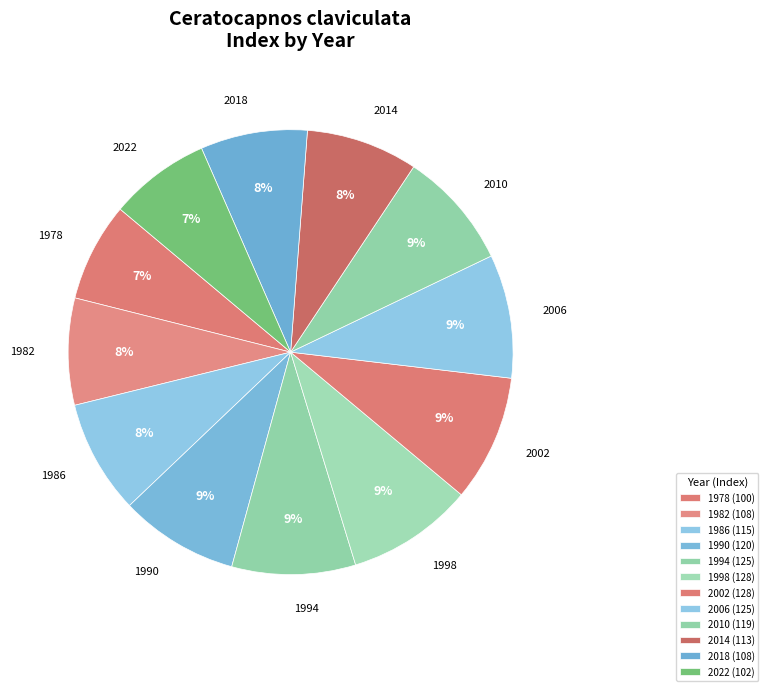

What is the ratio of the value at 2014 to the value at 1998?

0.9